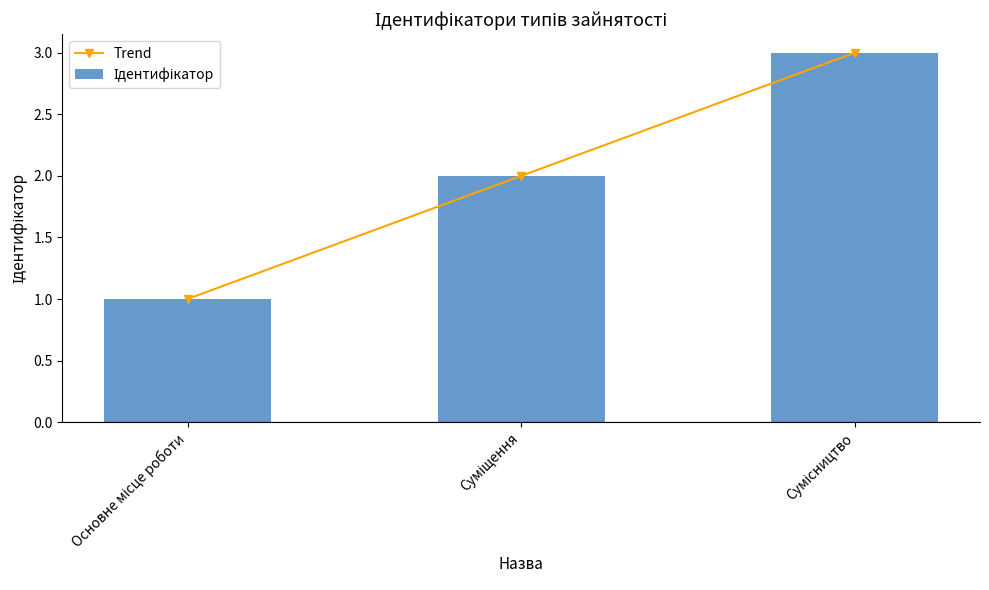

How many values in the Ідентифікатор series are below 2?

1